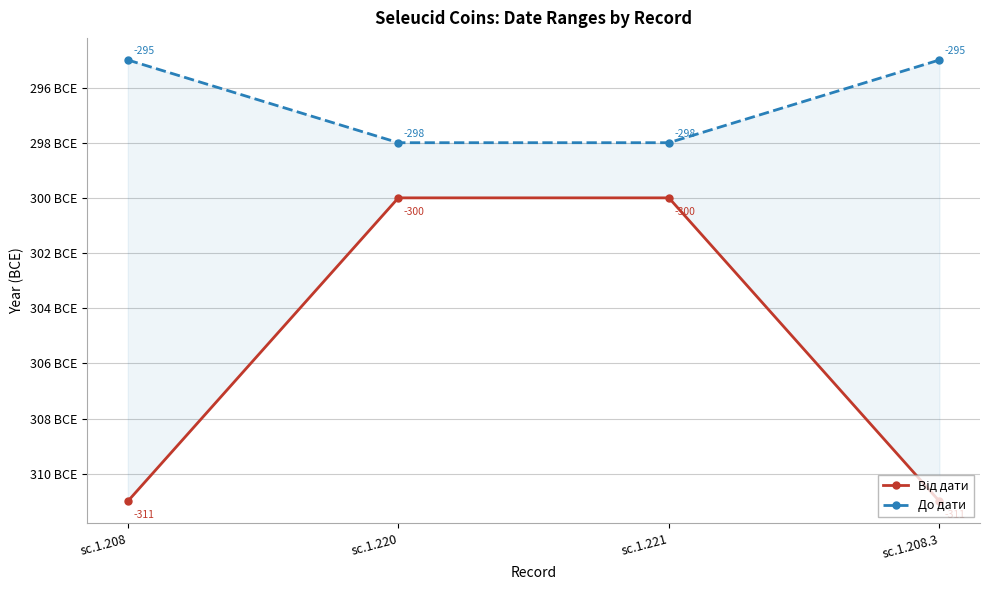

How many Від дати values are between -311 and -300?

4